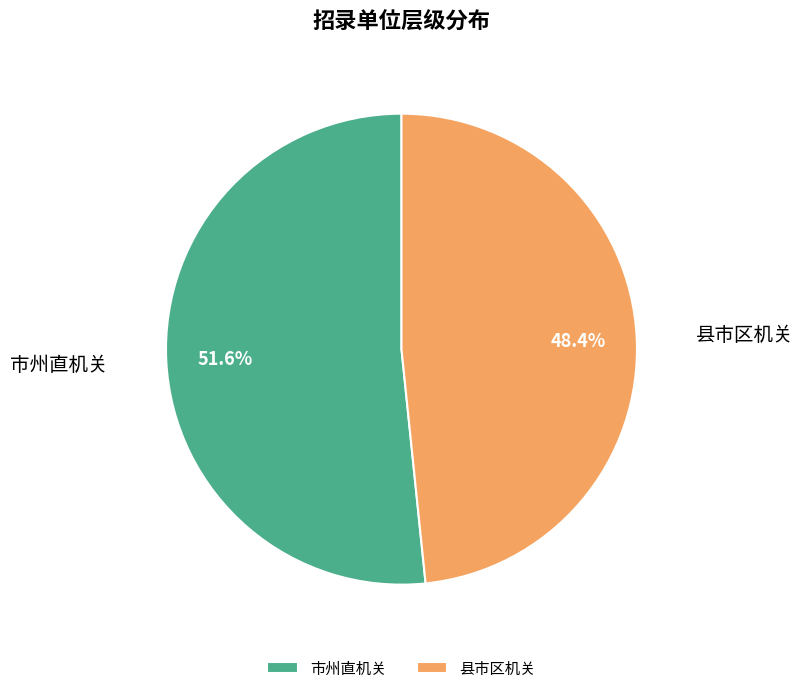

The 市州直机关 slice represents 38% of the pie. True or false?

False